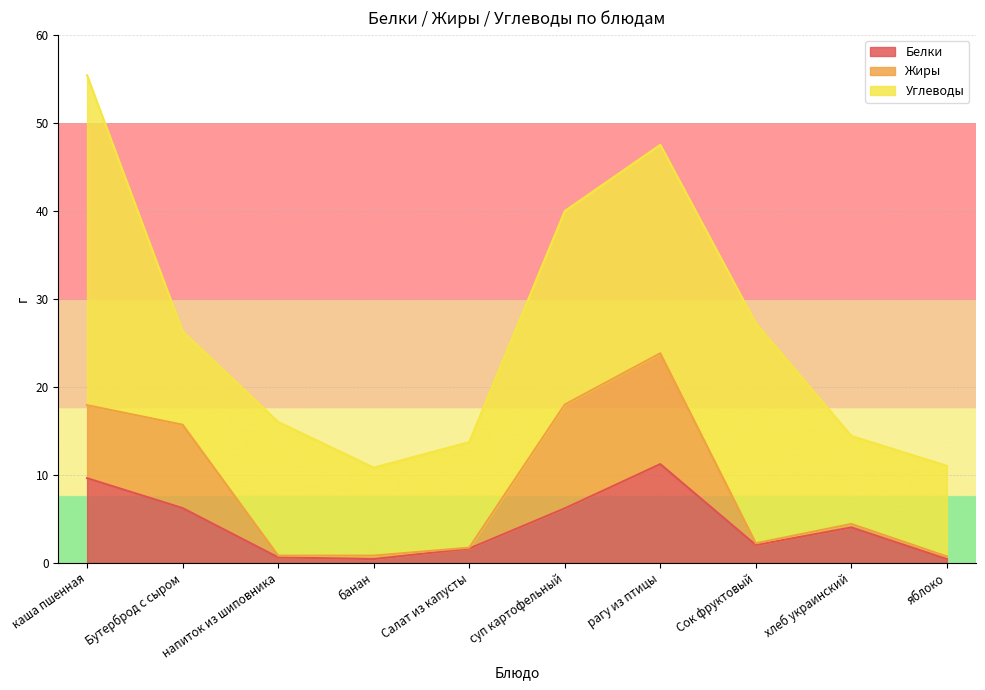

What is the smallest value displayed?

0.1